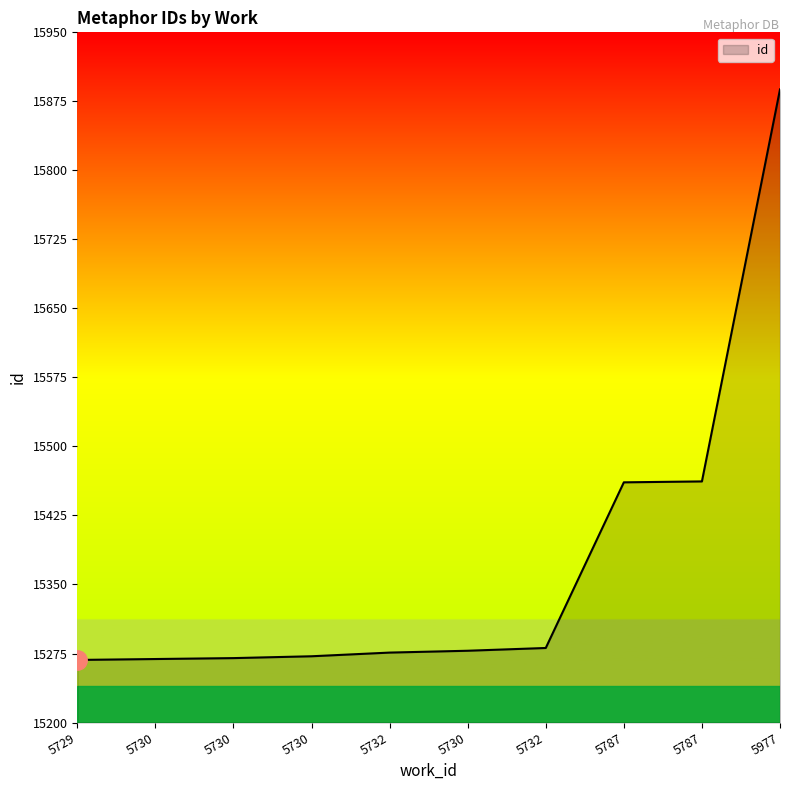

What is the label of the 9th point from the left?

5787